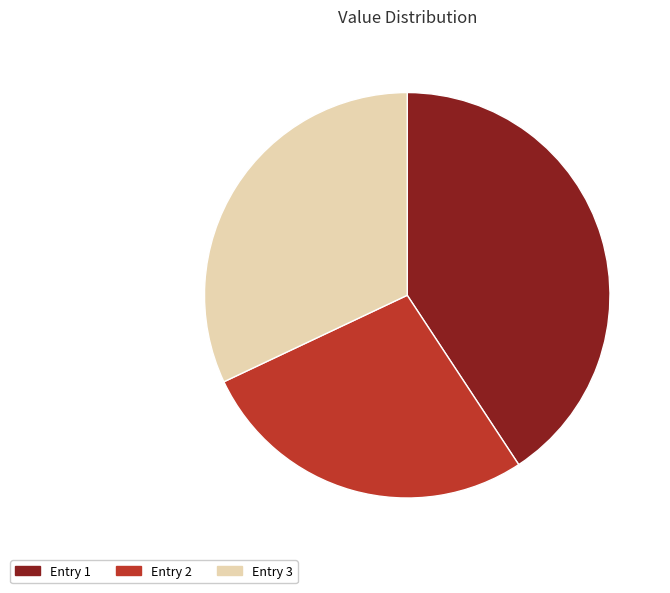

Is there a majority slice in this chart?

No